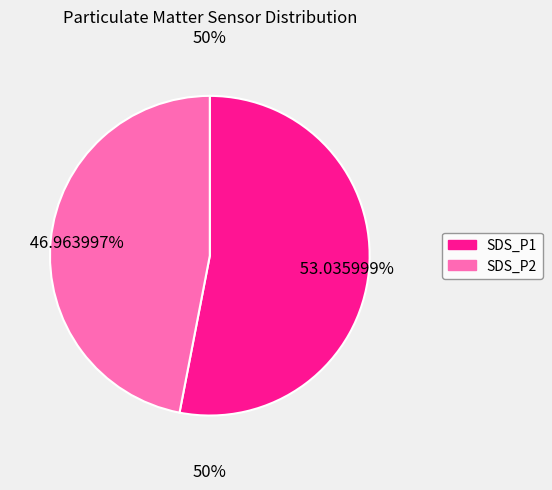

Between SDS_P1 and SDS_P2, which is larger?

SDS_P1